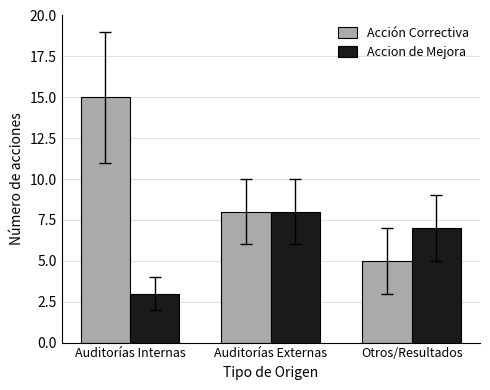

Reading left to right, extract all data points from this chart.

Acción Correctiva: Auditorías Internas=15	Auditorías Externas=8	Otros/Resultados=5
Accion de Mejora: Auditorías Internas=3	Auditorías Externas=8	Otros/Resultados=7